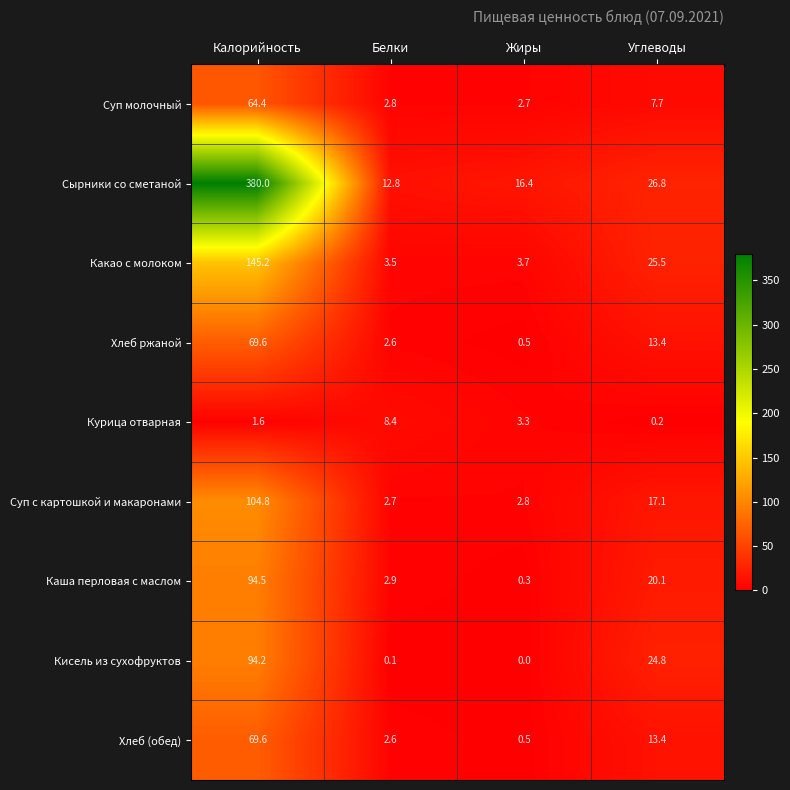

Which category has the lowest value in the Какао с молоком series?

Белки